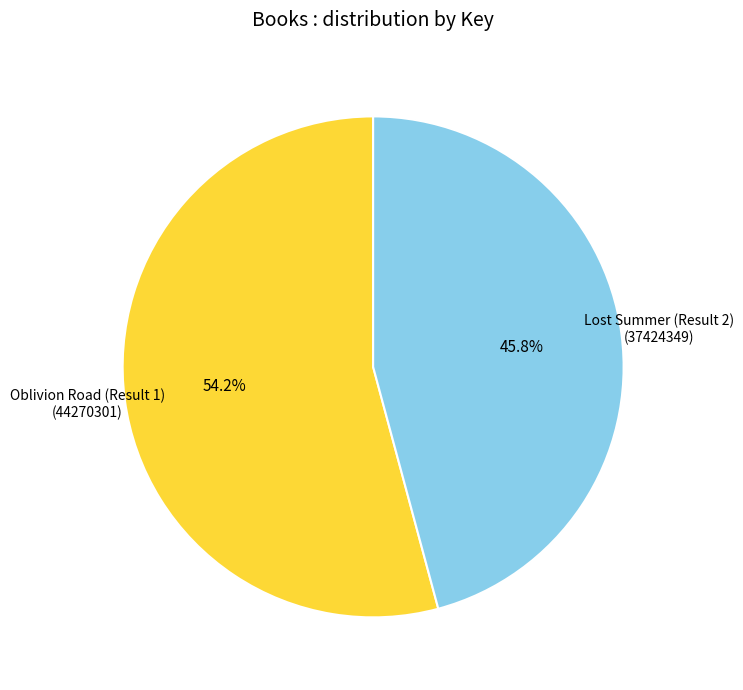

Is there any slice that represents more than half of the pie?

Yes